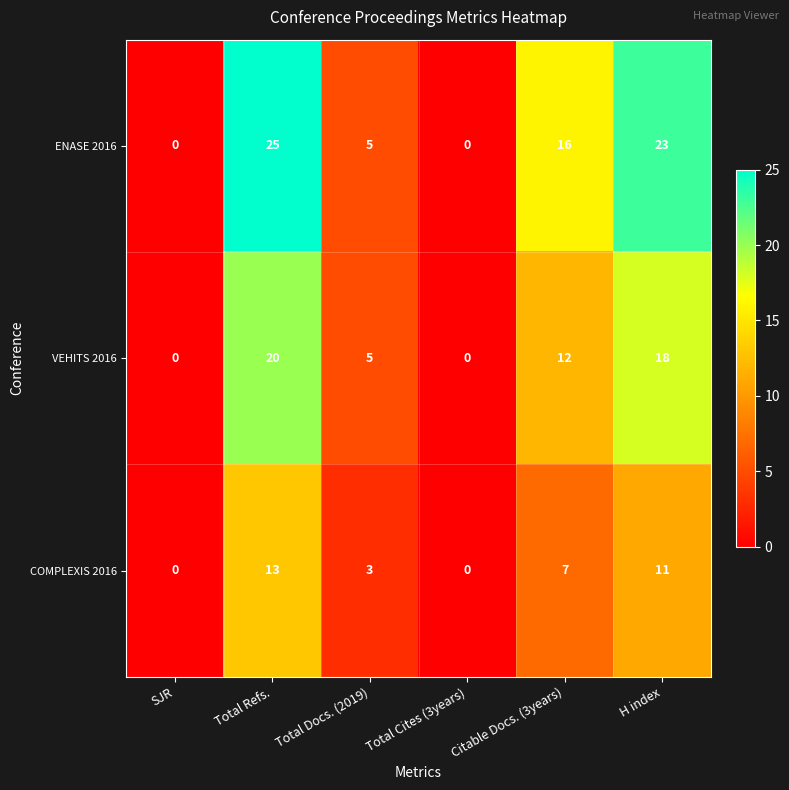

Is the value of ENASE 2016 at Citable Docs. (3years) greater than the value of COMPLEXIS 2016 at SJR?

Yes